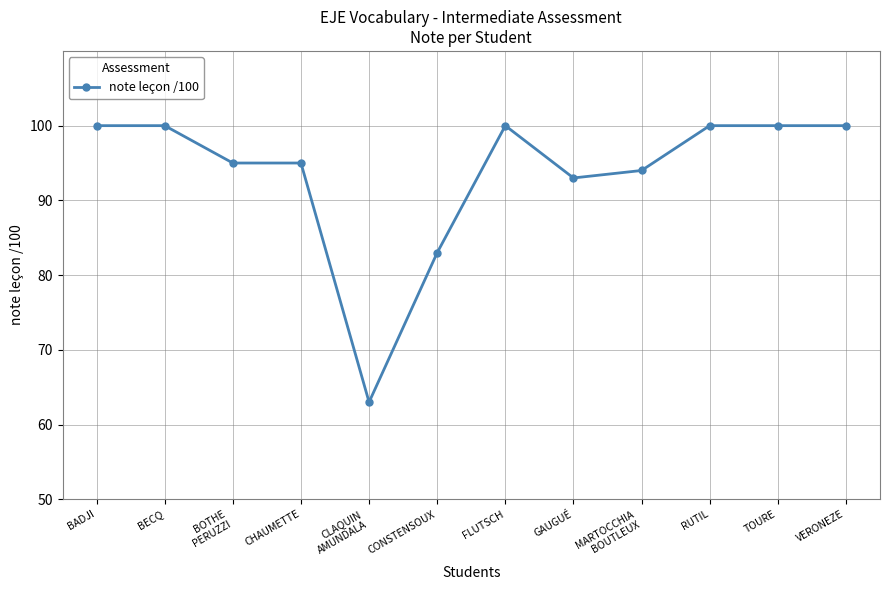

What is the difference between the maximum and minimum values?

37